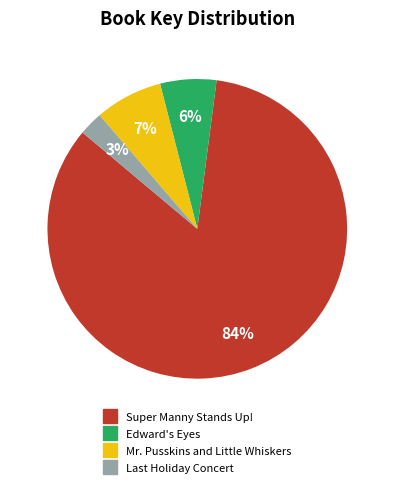

What is the smallest slice in the pie chart?

Last Holiday Concert